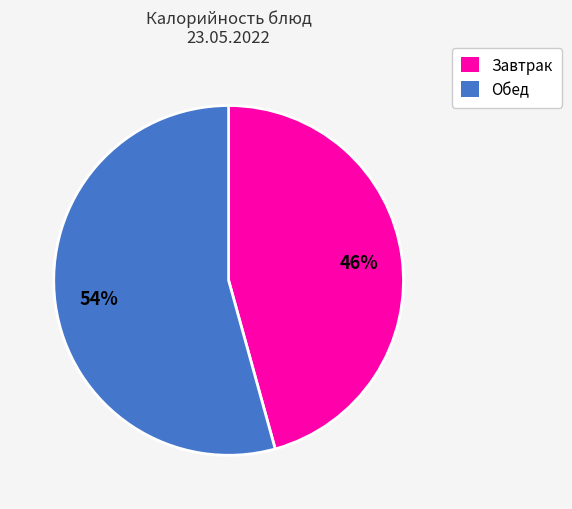

To the nearest percent, what is the average slice percentage?

50%